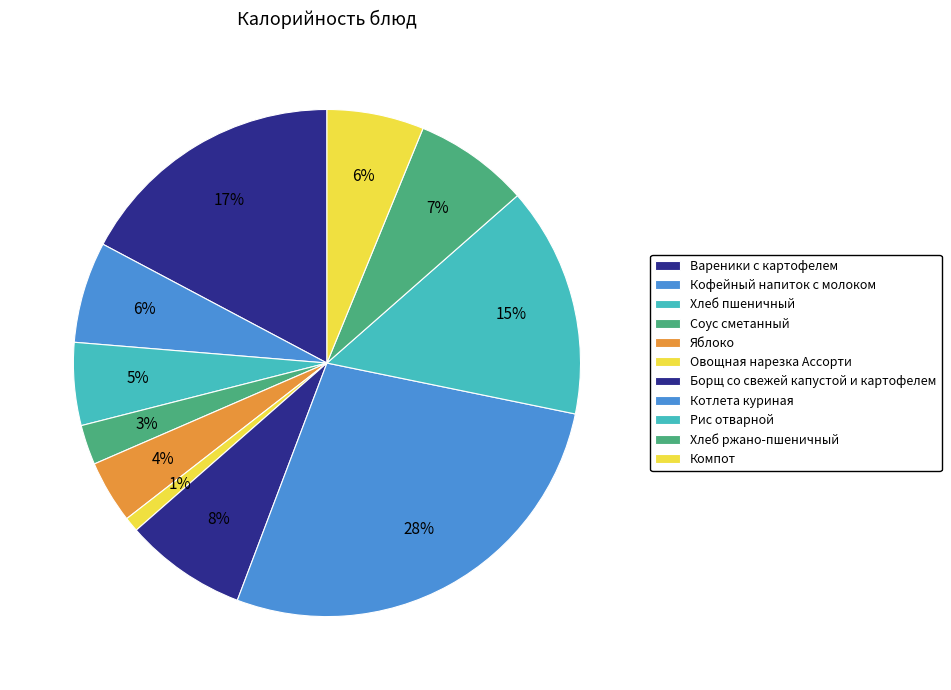

What percentage is the Котлета куриная slice, to the nearest percent?

28%